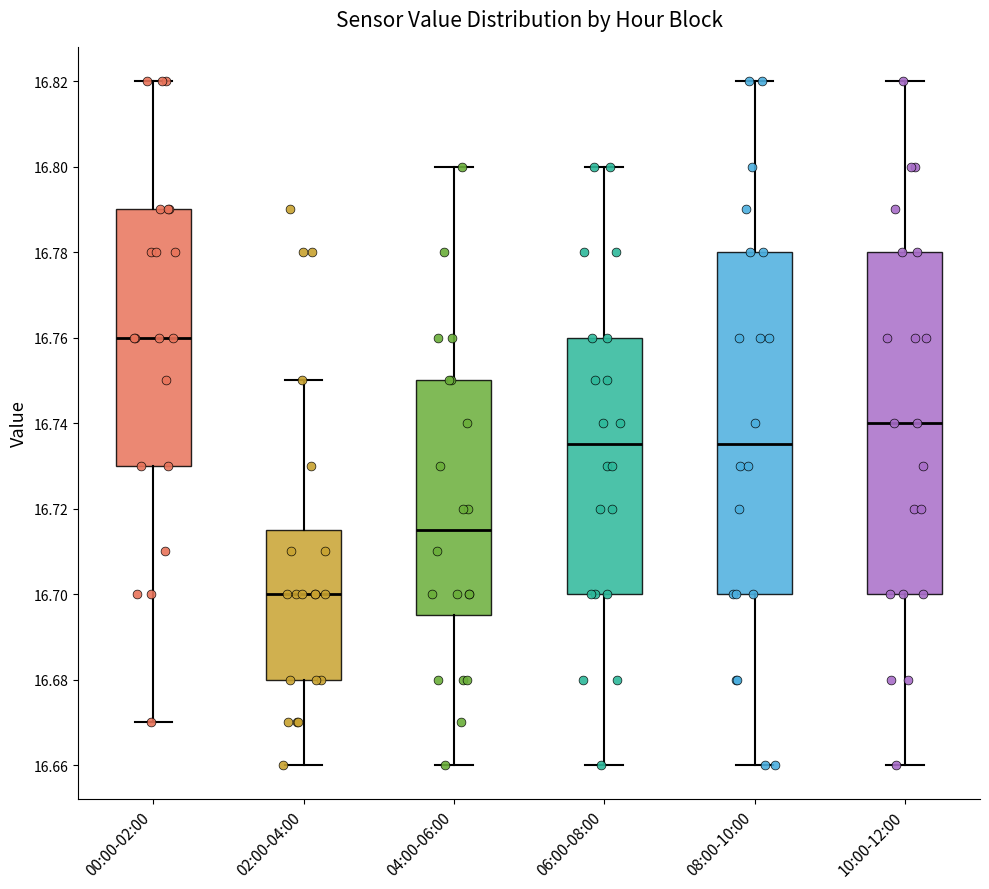

Reading left to right, transcribe this box plot: for each box, give where its median line is, the range the box spans, and where its two whiskers end, as read against the y-axis. The values are not printed on the chart, so give them approximately, as read against the axis.

00:00-02:00: median 16.760, box 16.730 to 16.790, whiskers 16.670 to 16.820
02:00-04:00: median 16.700, box 16.680 to 16.716, whiskers 16.660 to 16.750
04:00-06:00: median 16.716, box 16.696 to 16.750, whiskers 16.660 to 16.800
06:00-08:00: median 16.736, box 16.700 to 16.760, whiskers 16.660 to 16.800
08:00-10:00: median 16.736, box 16.700 to 16.780, whiskers 16.660 to 16.820
10:00-12:00: median 16.740, box 16.700 to 16.780, whiskers 16.660 to 16.820